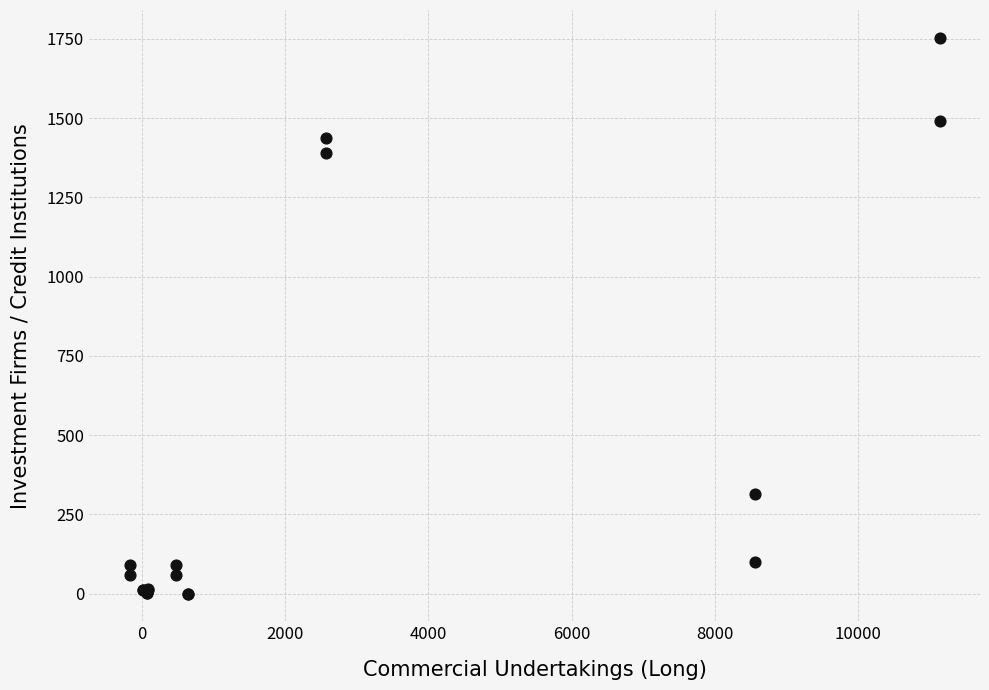

What Y value in the scatter plot is closest to 876?

1390.0